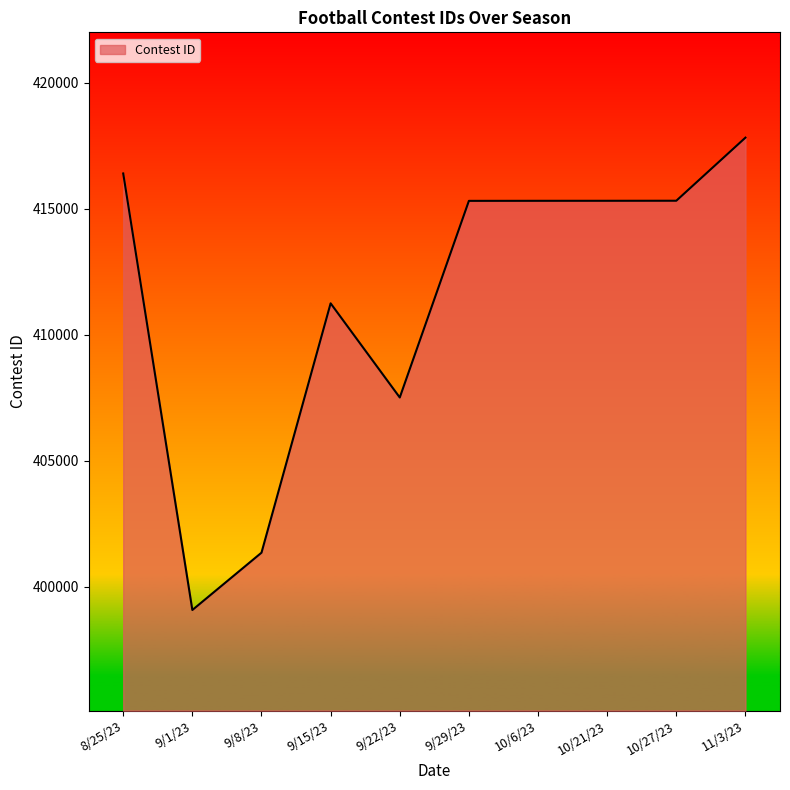

What is the greatest value displayed?

417818